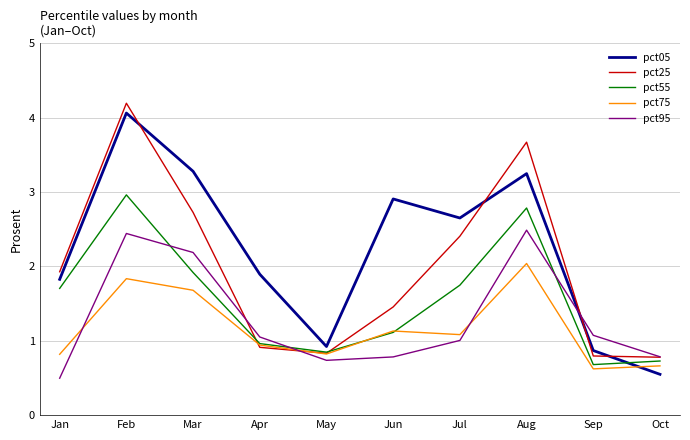

Between Feb and Jun, which series saw the biggest shift?

pct25